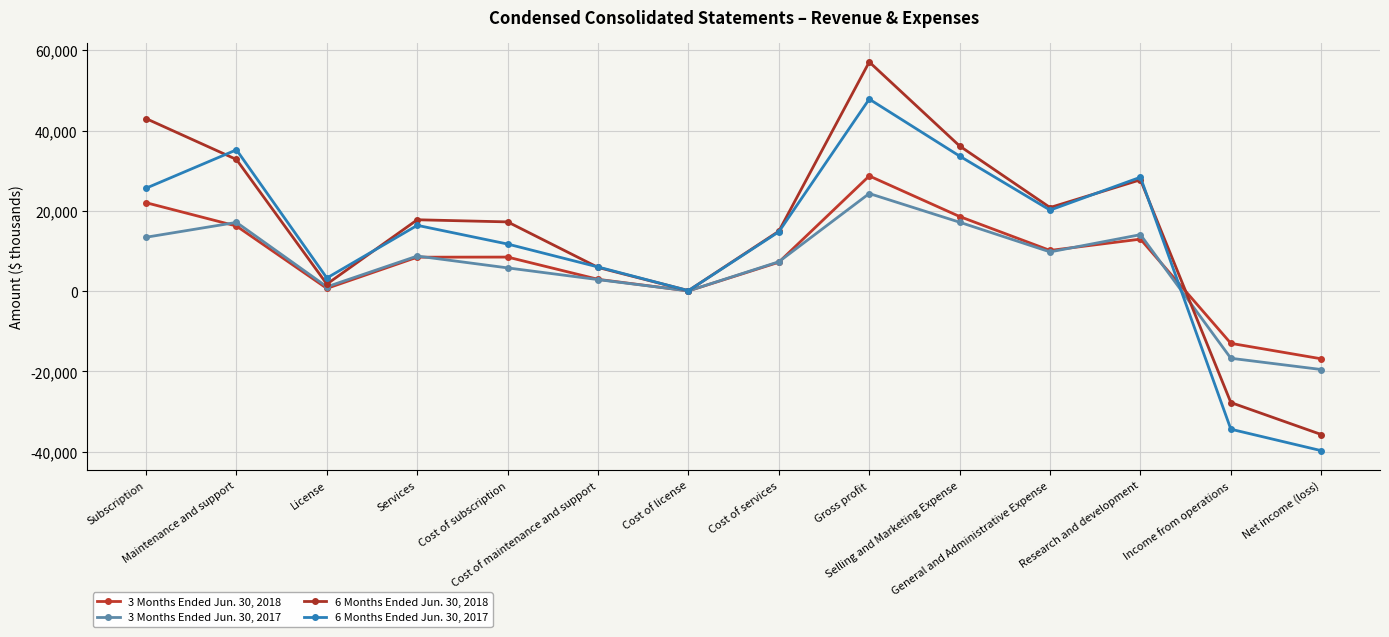

What is the difference between the maximum and second lowest values in the 3 Months Ended Jun. 30, 2017 series?

41030